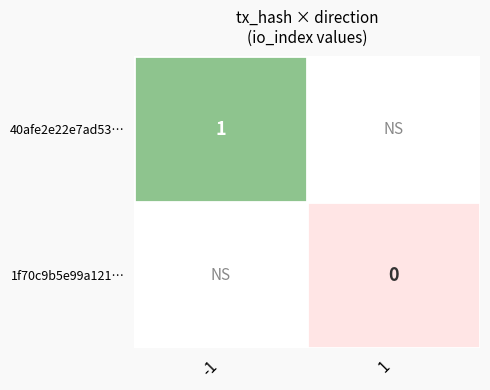

How many data points does each series have?

2